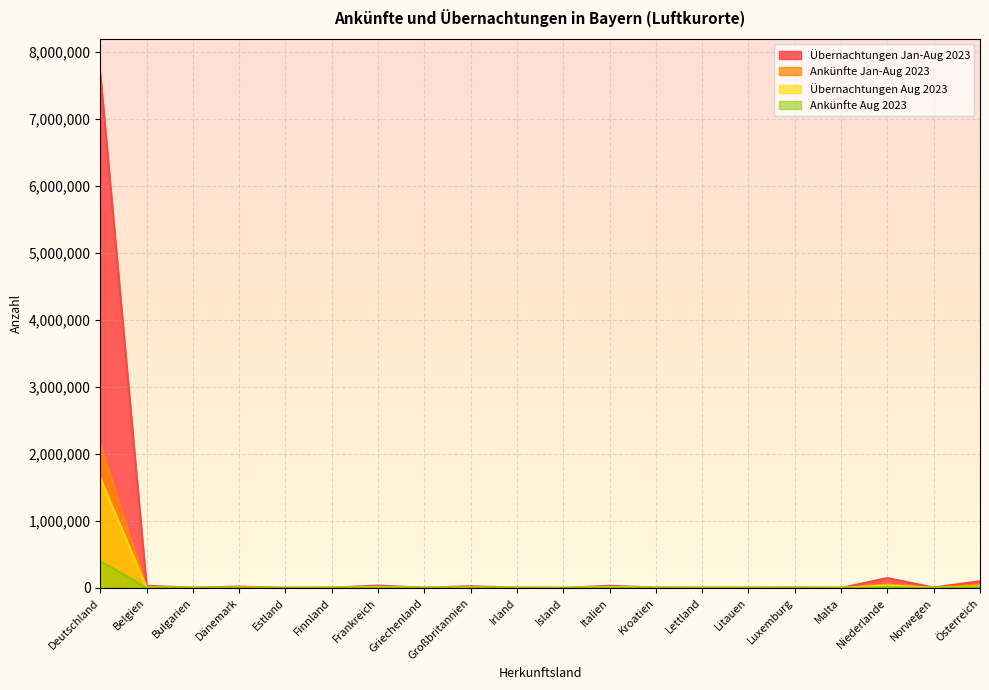

Which series has the largest total across all categories?

Übernachtungen Jan-Aug 2023